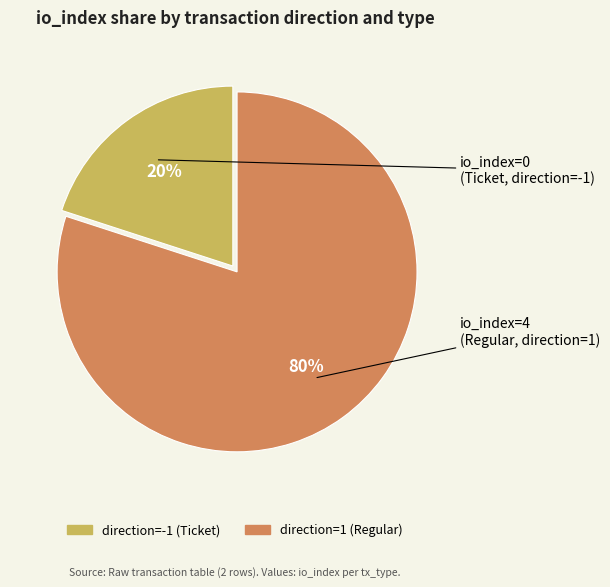

Is the sum of direction=-1 (Ticket) and direction=1 (Regular) greater than half?

Yes